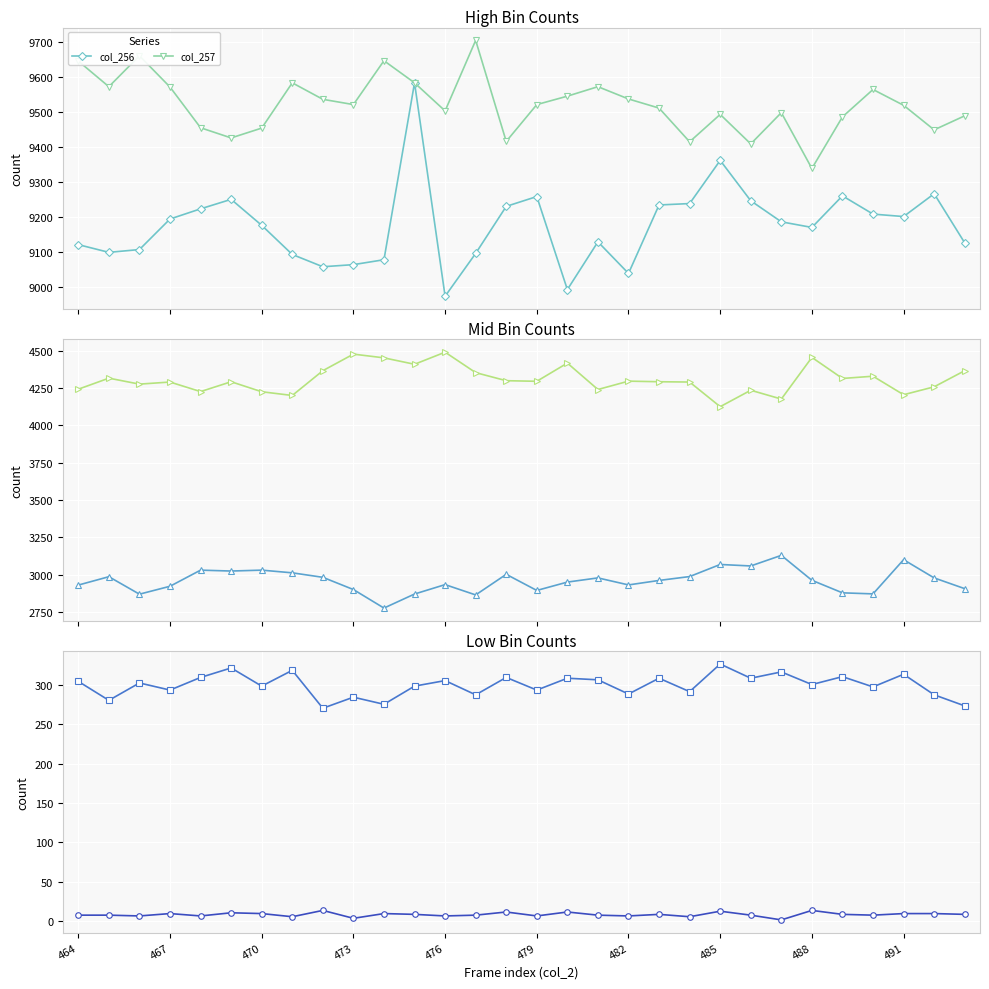

How many distinct data groups are displayed?

6